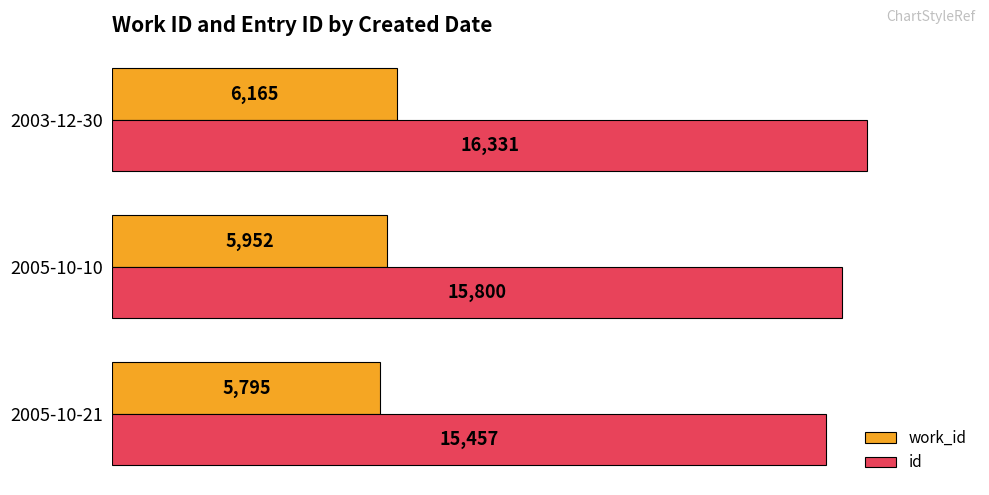

The work_id series shows 3882 at 2005-10-21. True or false?

False